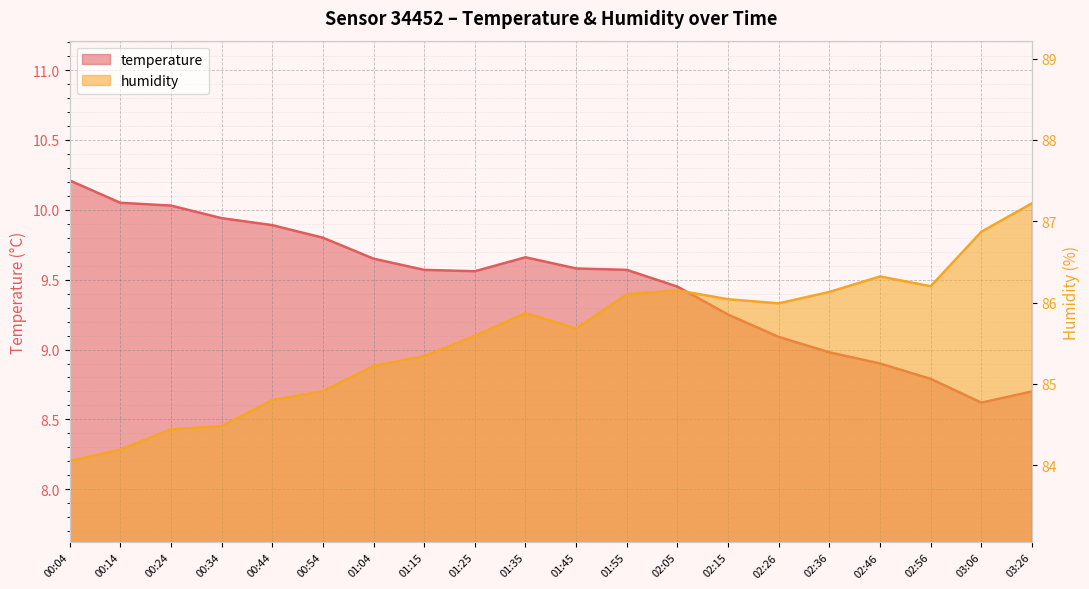

At which category does temperature reach its first local valley?

01:25